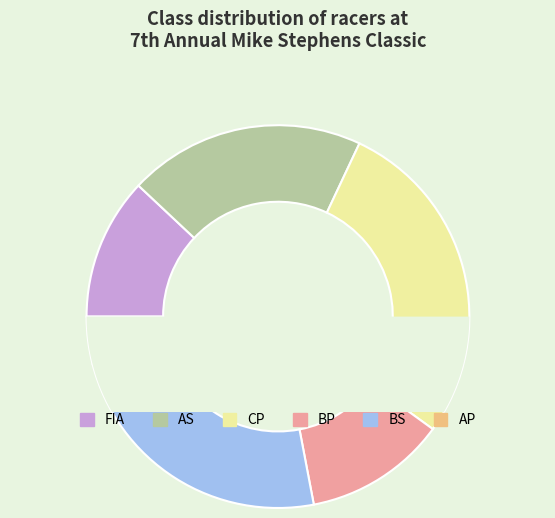

To the nearest percent, what is the combined percentage of AS and BS?

44%